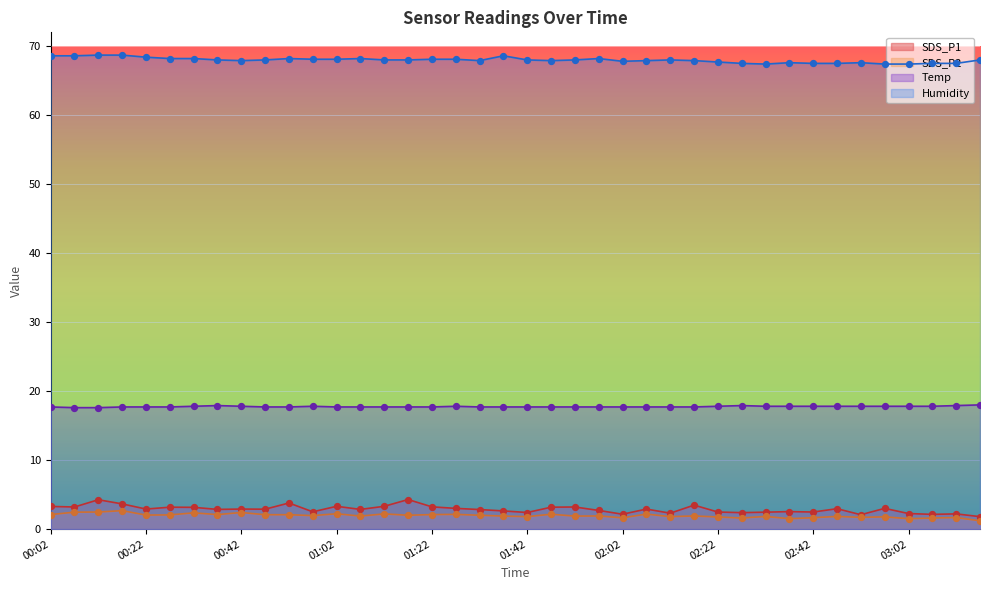

Is the value of SDS_P1 at 00:12 greater than the value of Temp at 01:37?

No